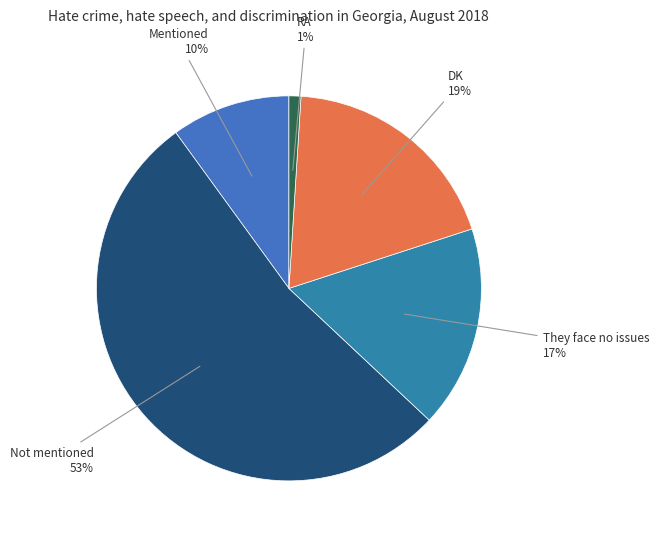

How many slices are in this pie chart?

5